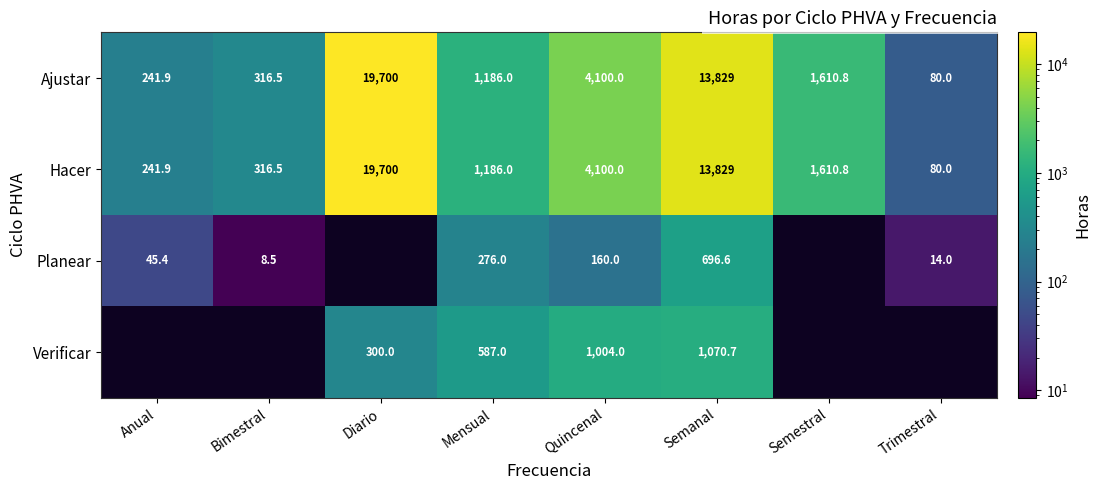

Which category has the lowest value in the Ajustar series?

Trimestral